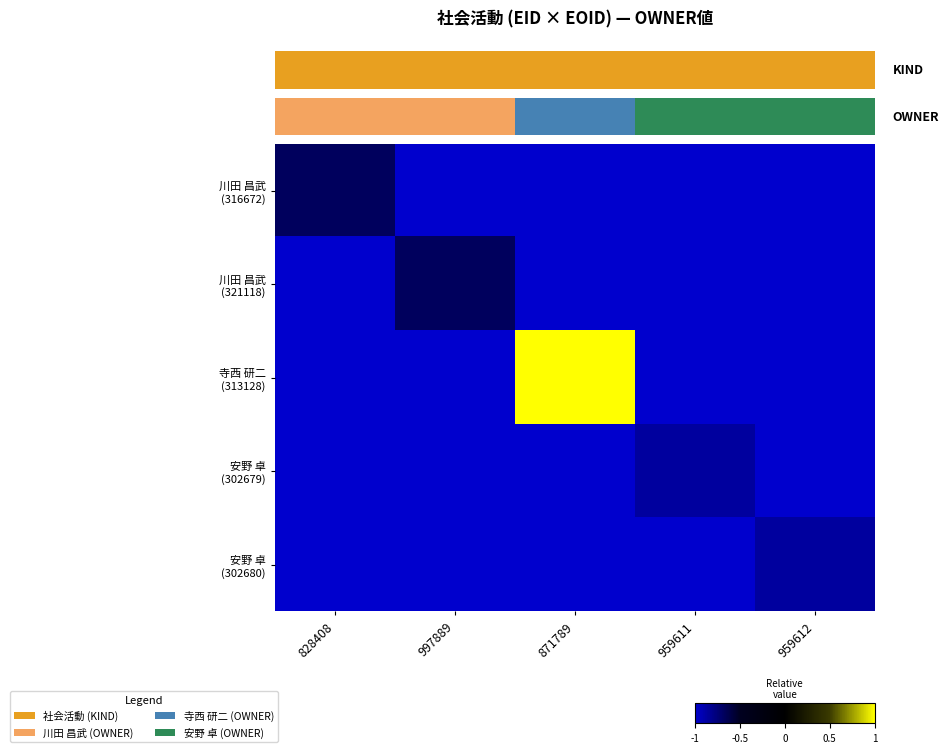

At which category is the sum across all series the highest?

2